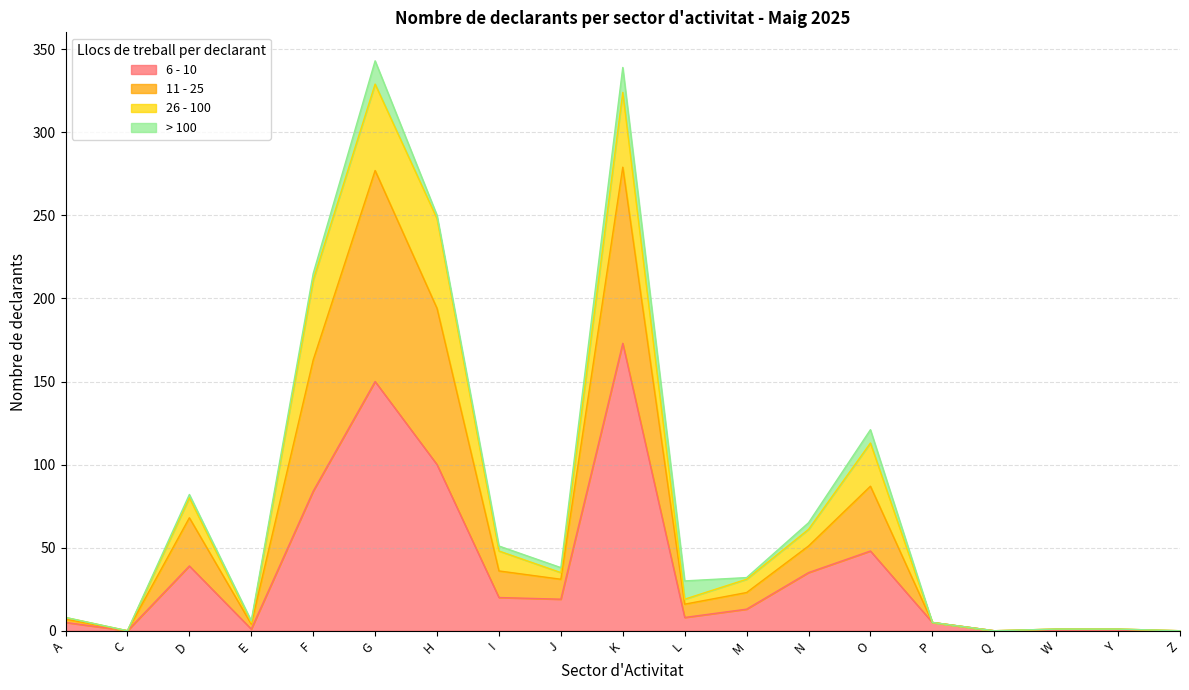

The 6 - 10 series shows 13 at M. True or false?

True